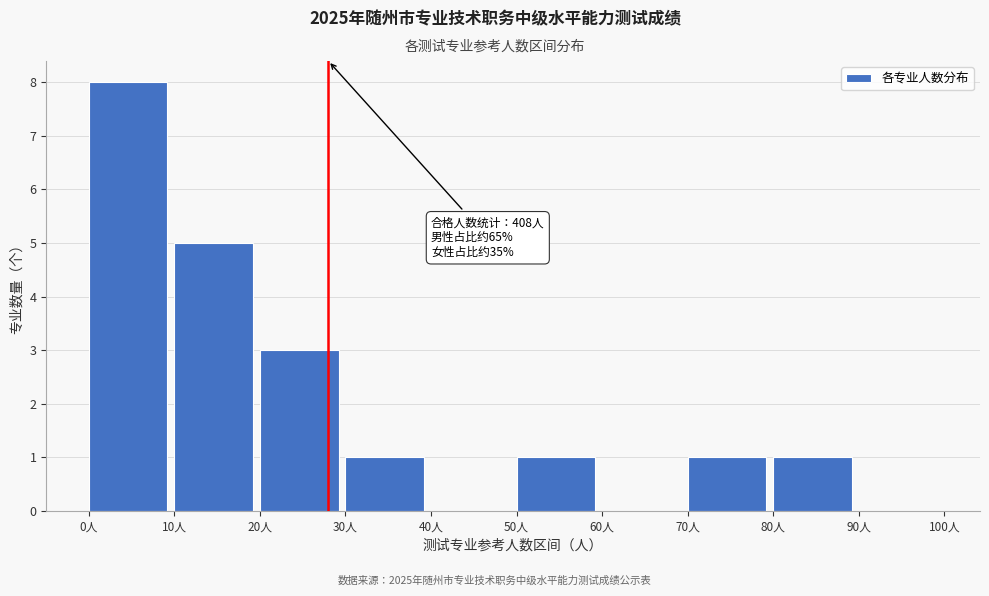

Which range on the x-axis has the tallest bar?

0 to 10